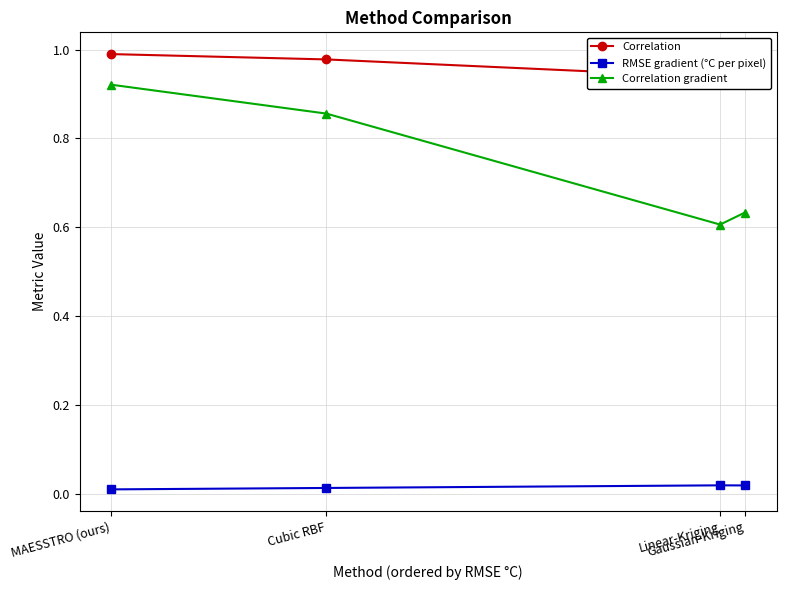

Reading left to right, transcribe all the data shown in this chart.

Correlation: 1.0	1.0	0.9	0.9
RMSE gradient (°C per pixel): 0.0	0.0	0.0	0.0
Correlation gradient: 0.9	0.9	0.6	0.6